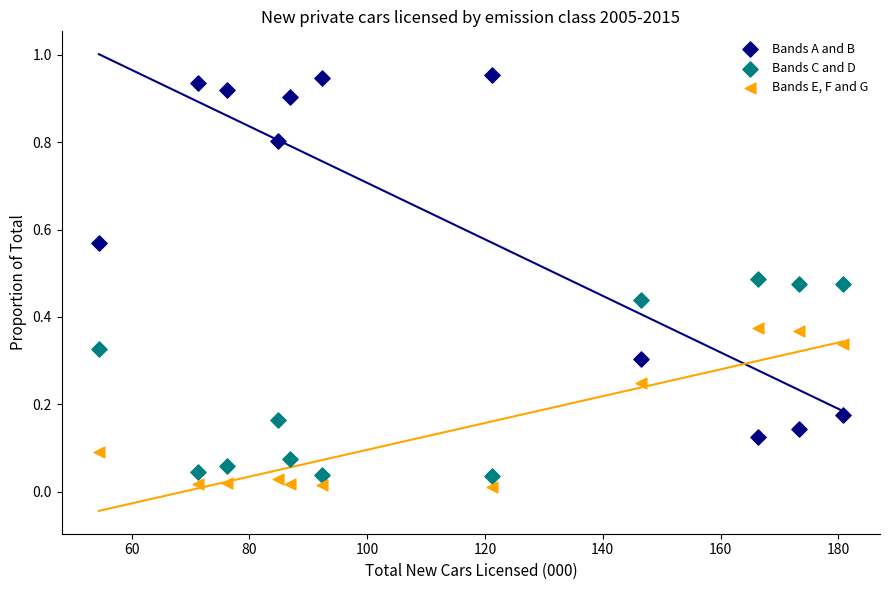

Across all data points, what is the range of X values (max minus min)?

126.3